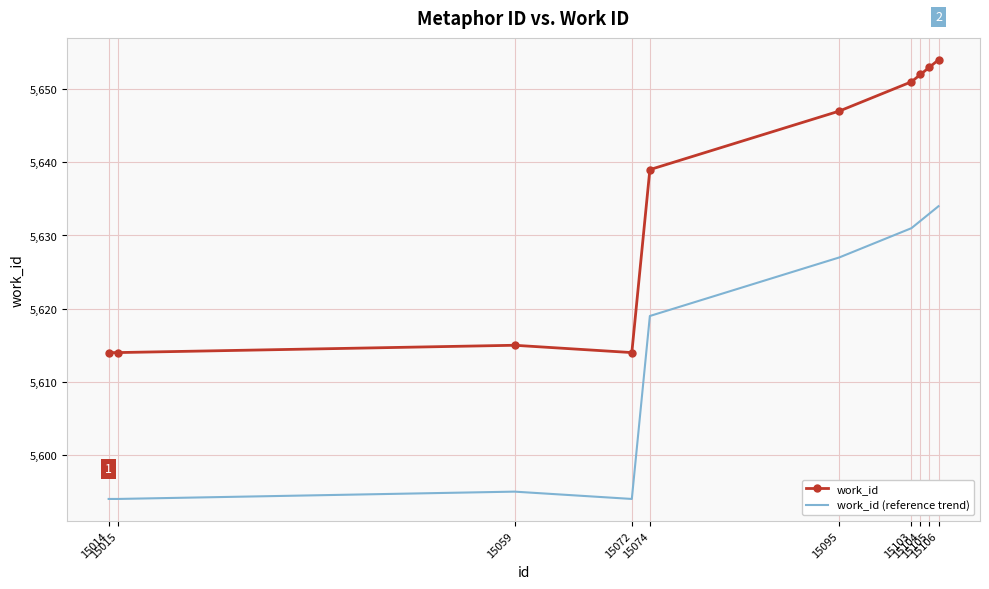

The value of work_id at 15105 is 5653. True or false?

True